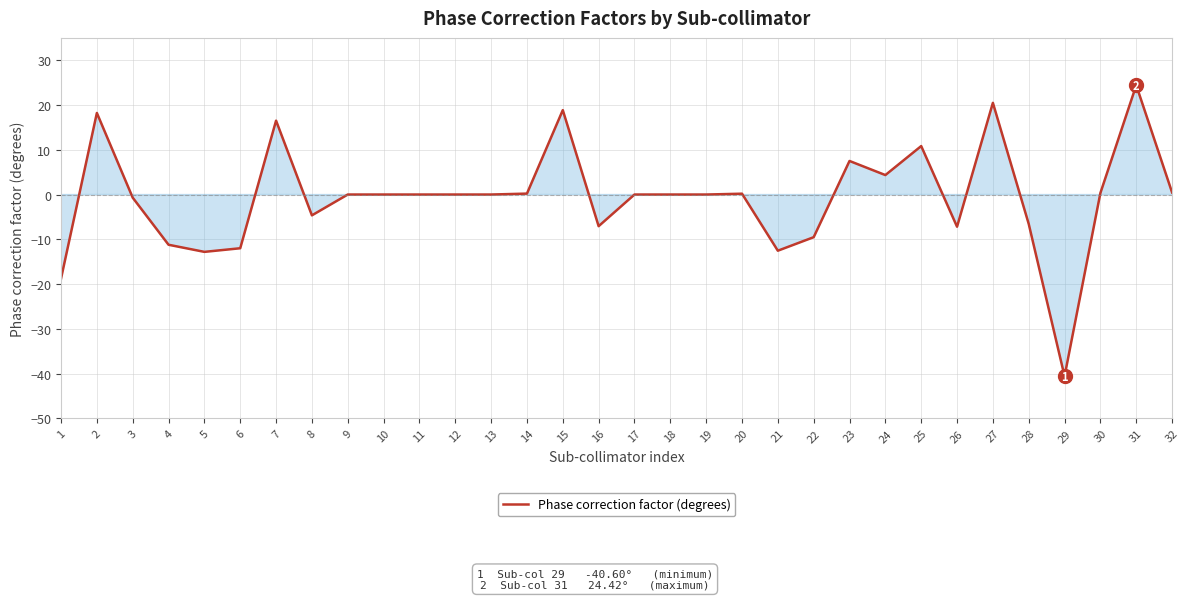

What is the greatest value displayed?

24.4